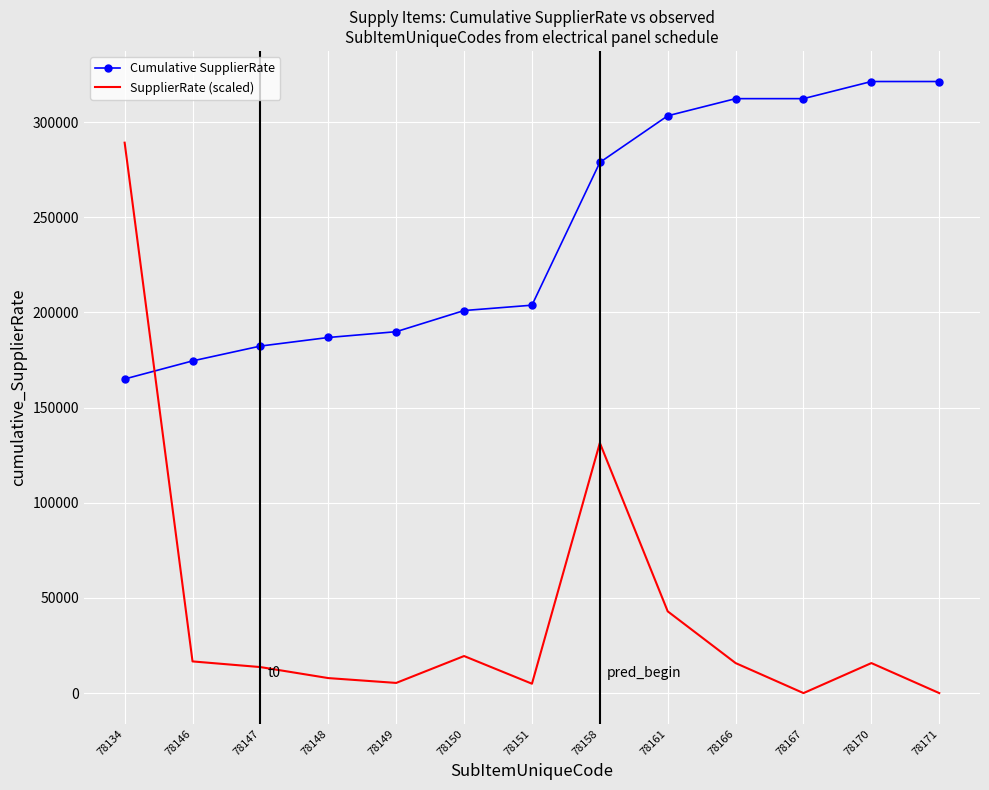

At which label does SupplierRate (scaled) first exceed 15771?

78134